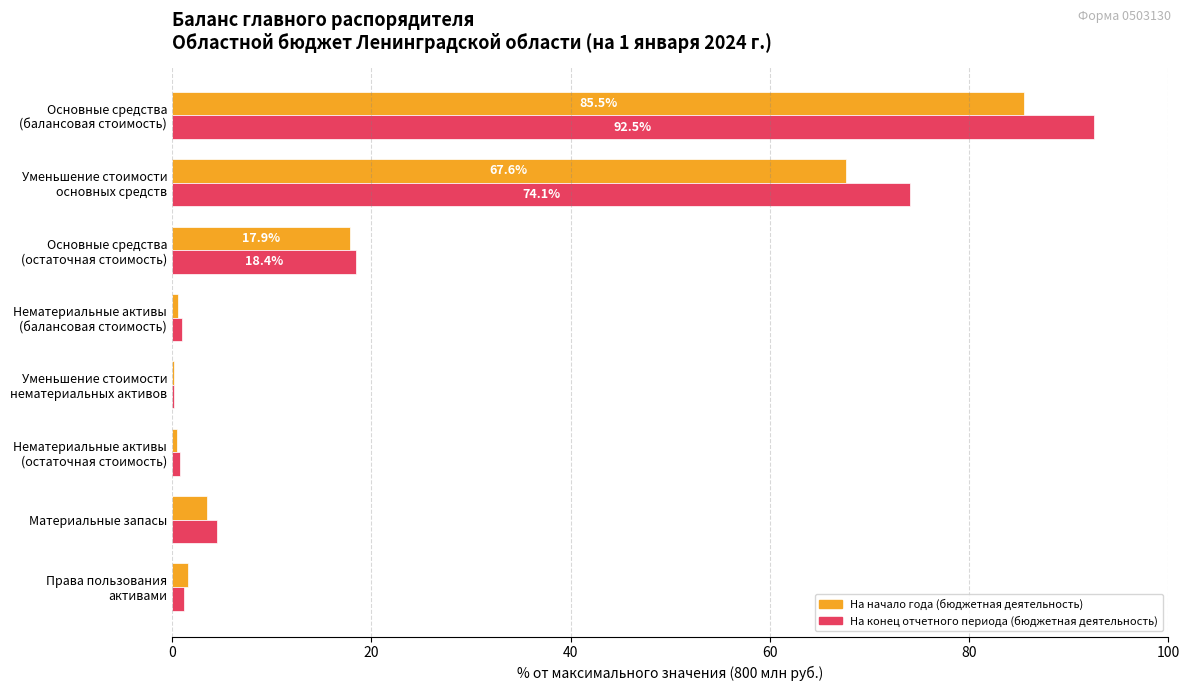

What is the sum of all На конец отчетного периода (бюджетная деятельность) values?

192.8